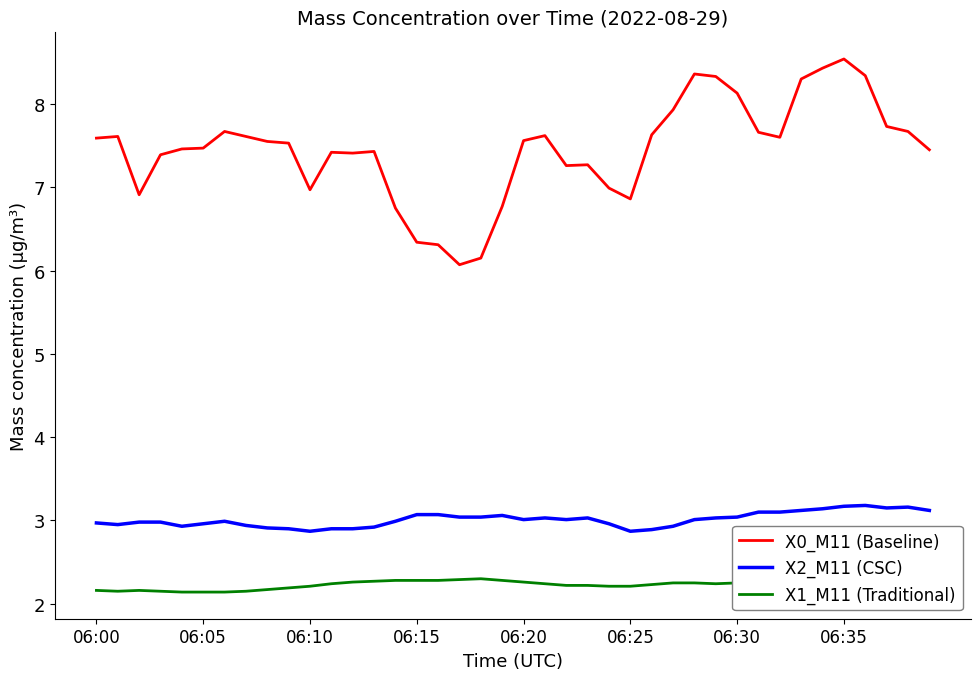

List the series in order of their peak value, highest first.

X0_M11 (Baseline), X2_M11 (CSC), X1_M11 (Traditional)